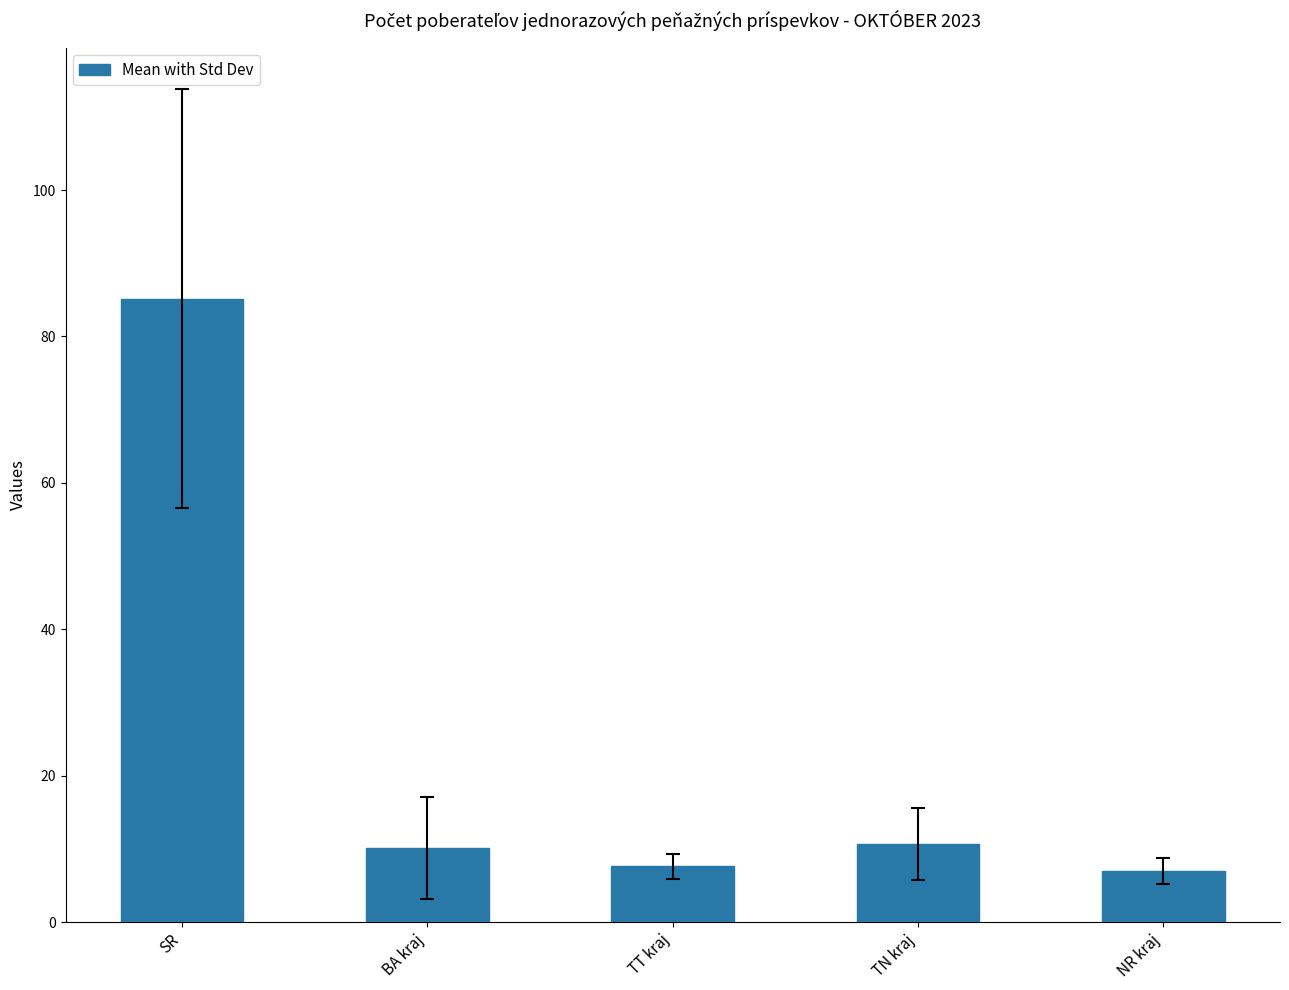

True or false: the data shows 3.3 at TN kraj.

False